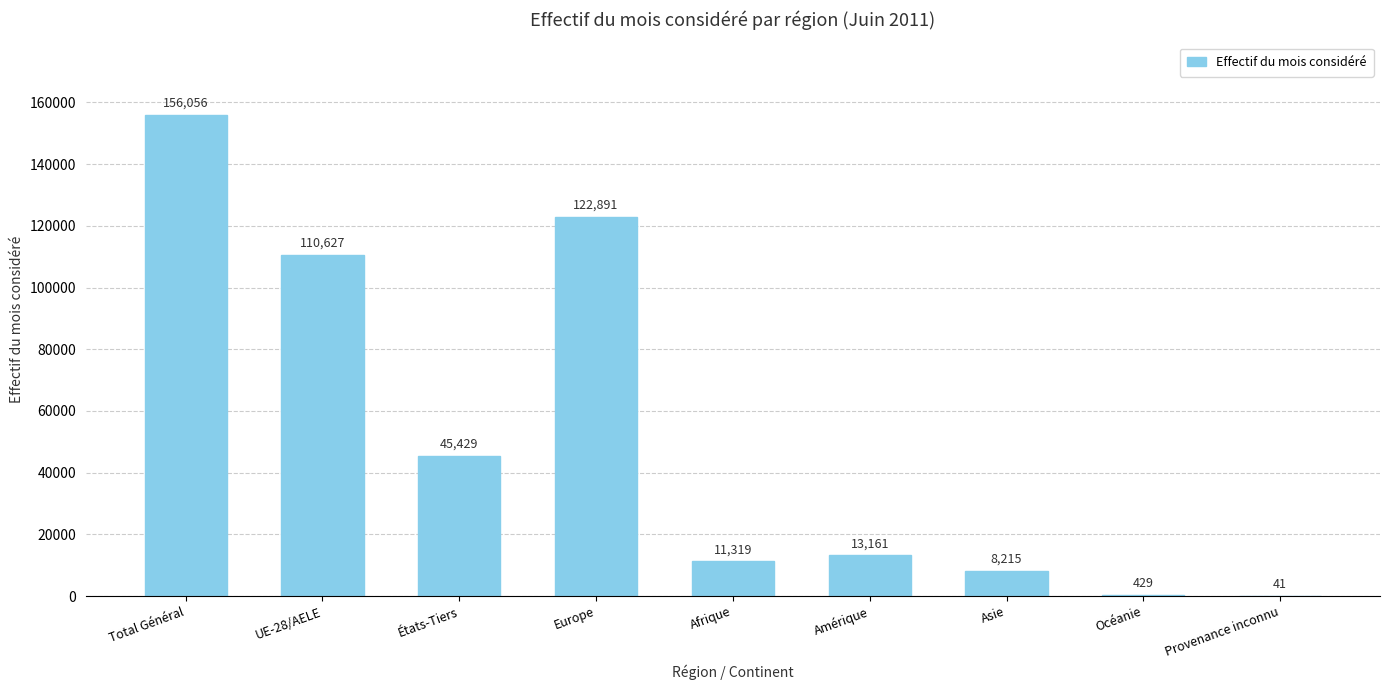

True or false: the data shows 11319 at Afrique.

True